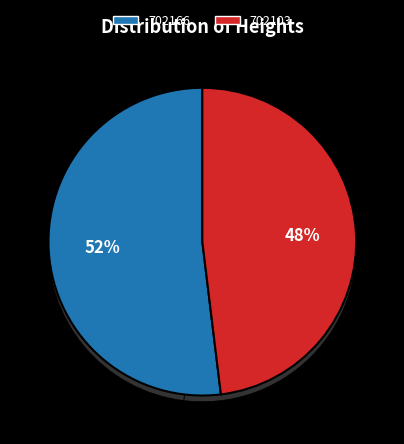

How many slices are in this pie chart?

2